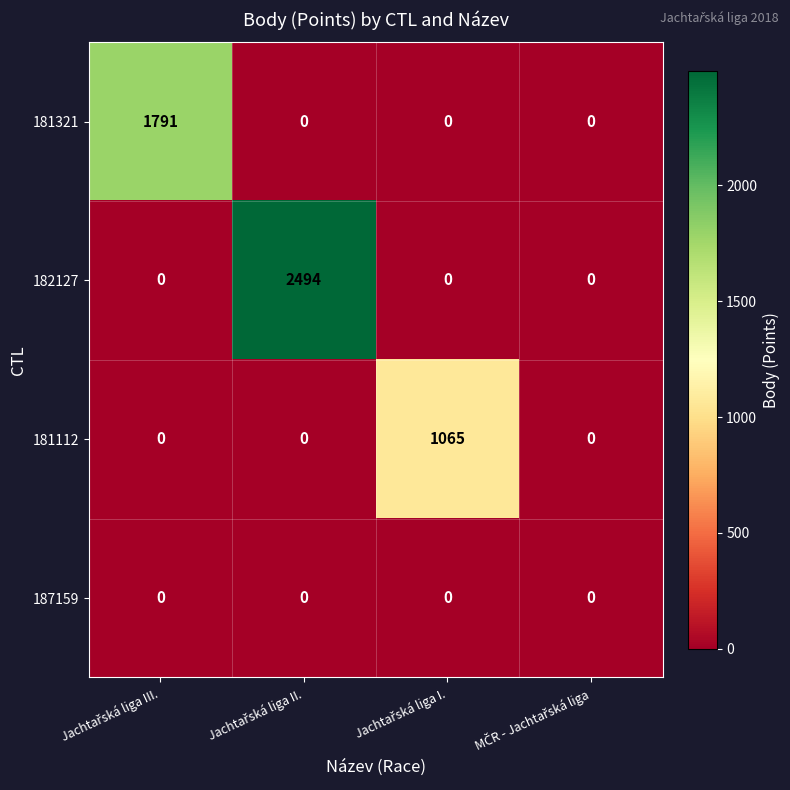

Which series has the largest total across all categories?

182127